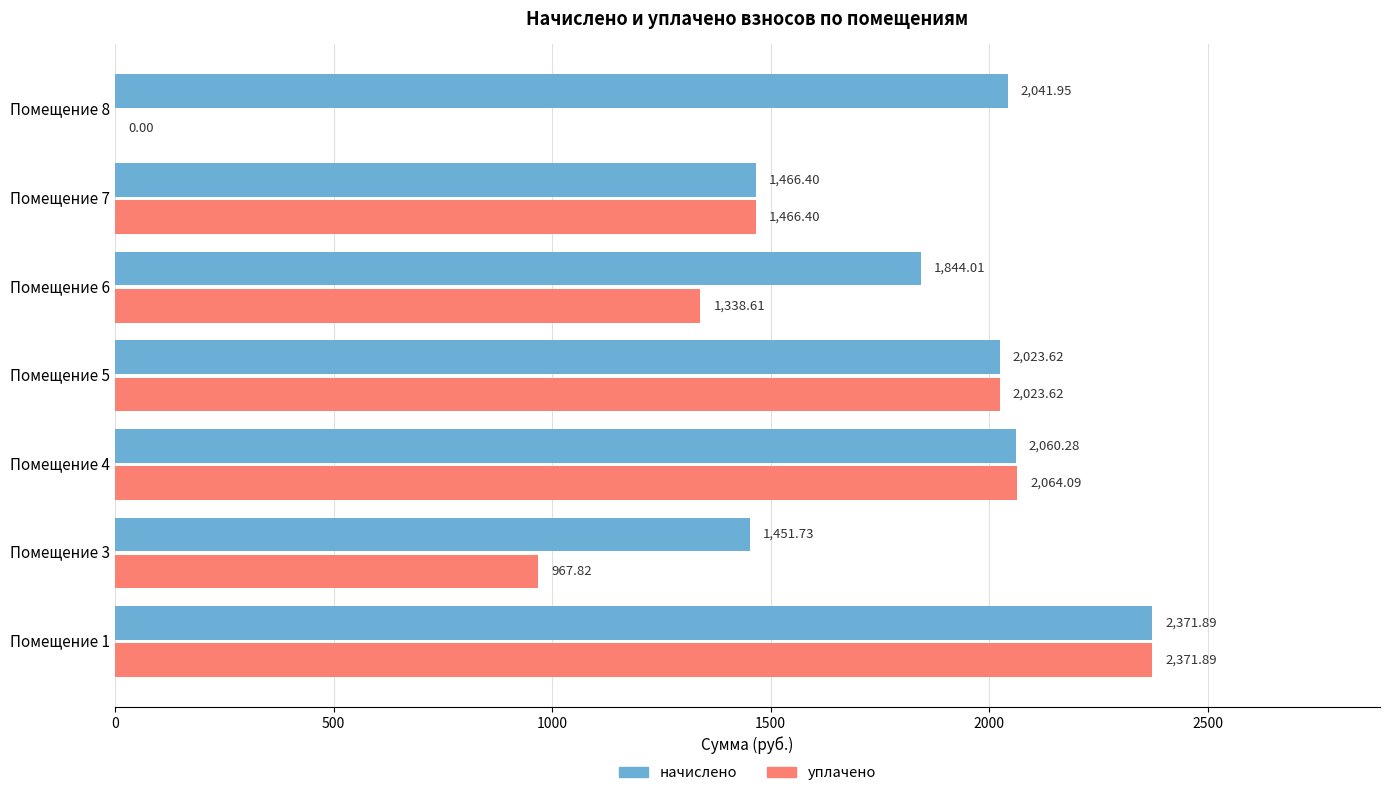

Is the value of начислено at Помещение 3 greater than the value of уплачено at Помещение 6?

Yes